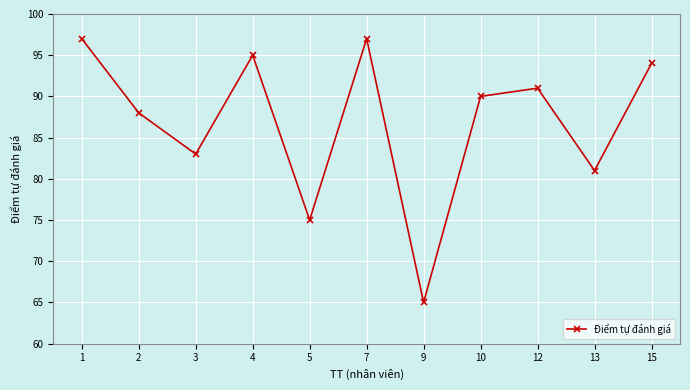

What is the change in value from 2 to 3?

-5